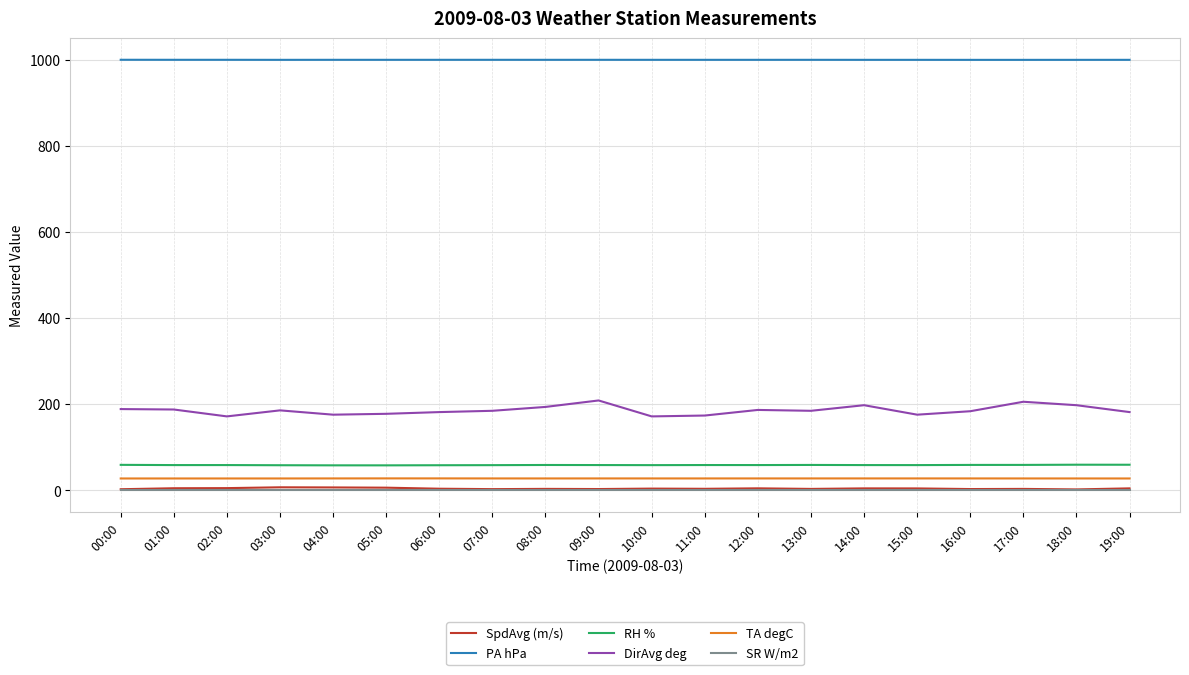

What is the average value of the PA hPa series?

1000.0